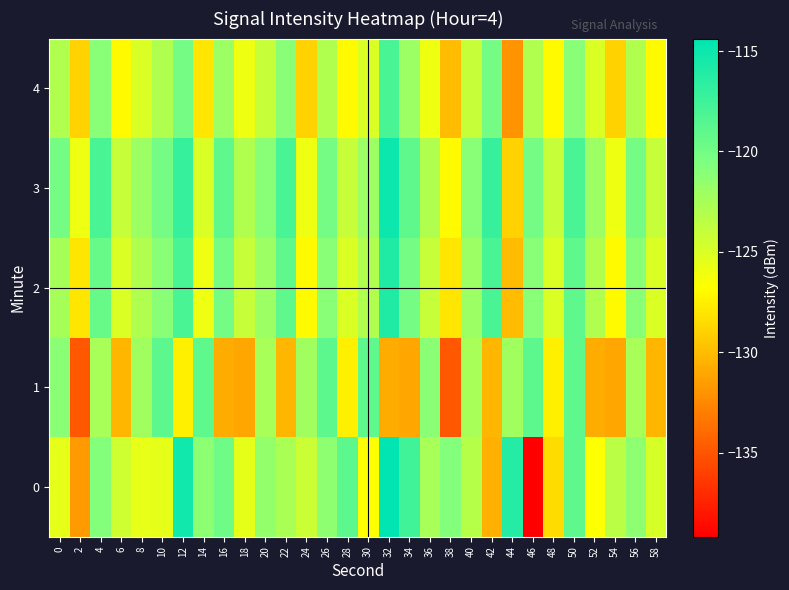

What is the spread (max minus min) of values at 56?

3.0